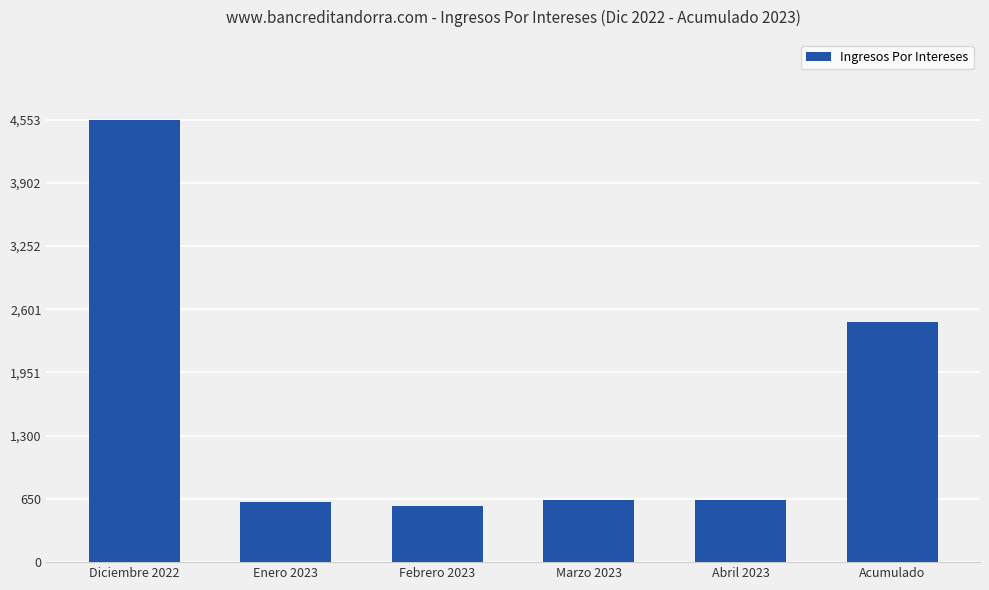

How many bars are there in total?

6